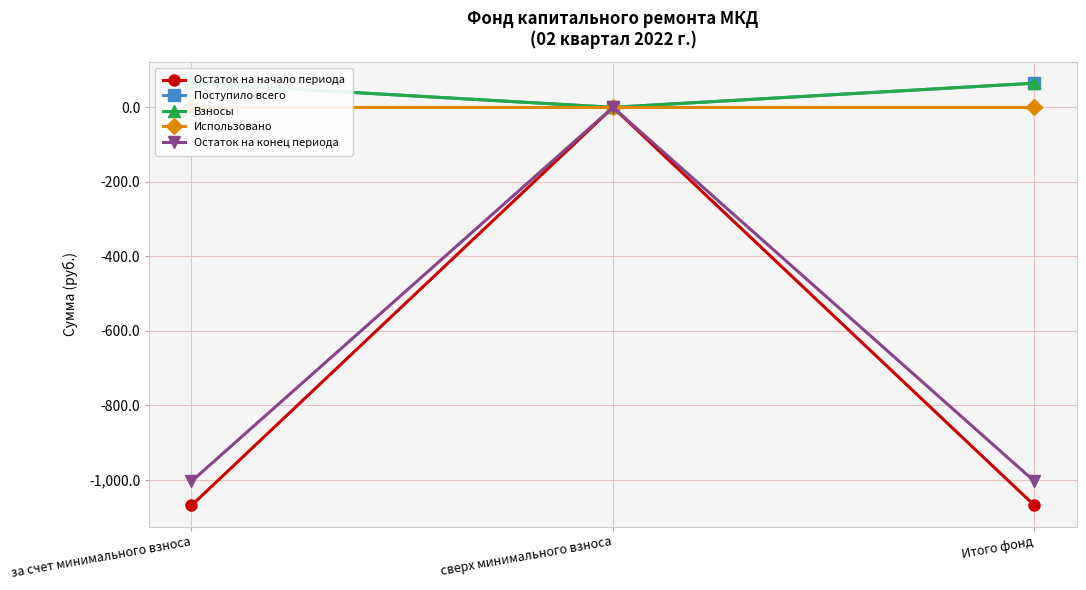

List the labels in order of Использовано value, smallest first.

за счет минимального взноса, сверх минимального взноса, Итого фонд